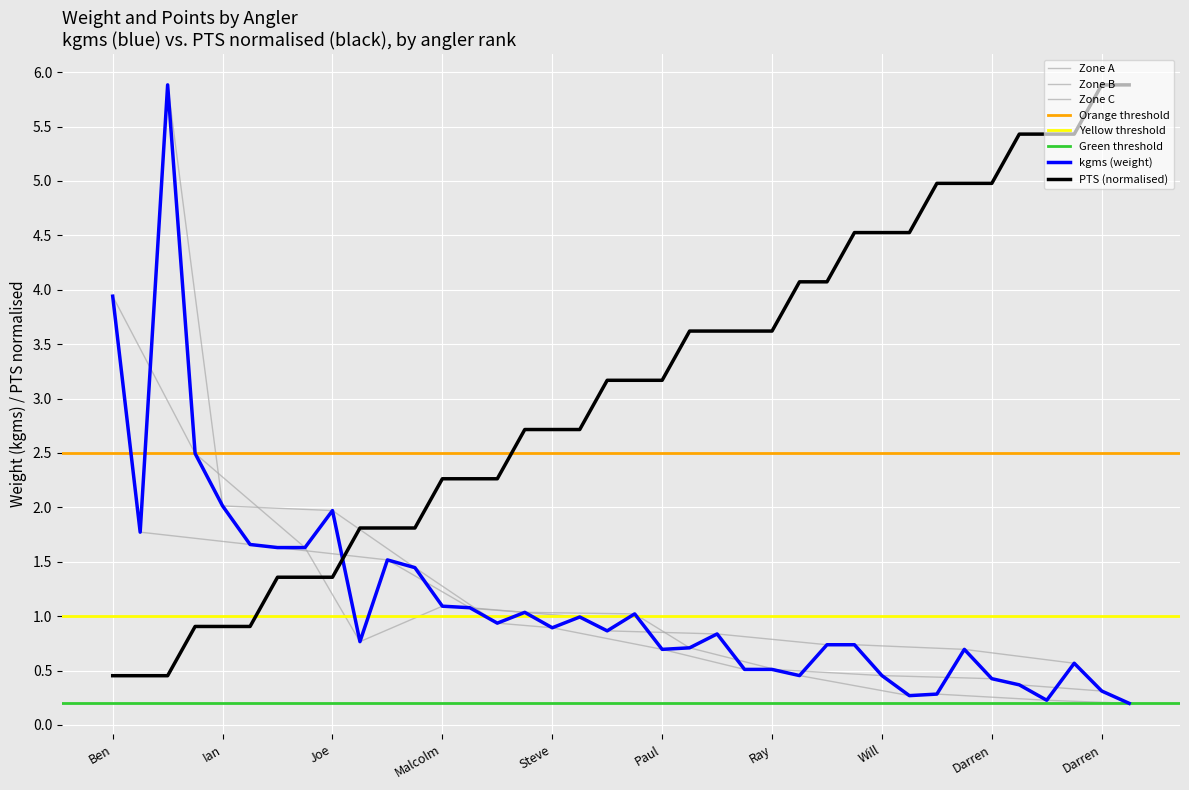

How many data points in PTS are less than 3?

18